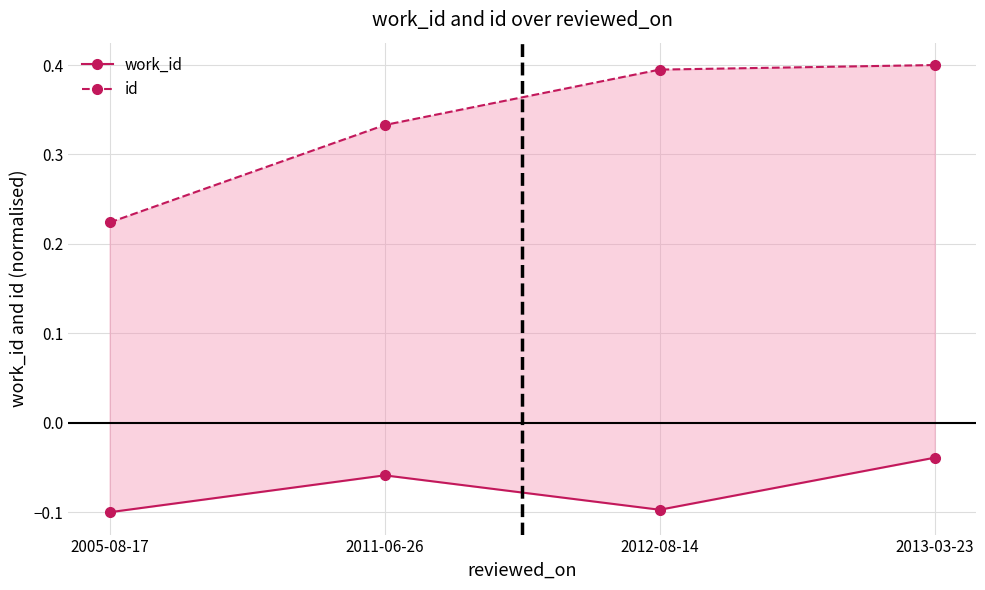

The value of id at 2013-03-23 is 0.6. True or false?

False